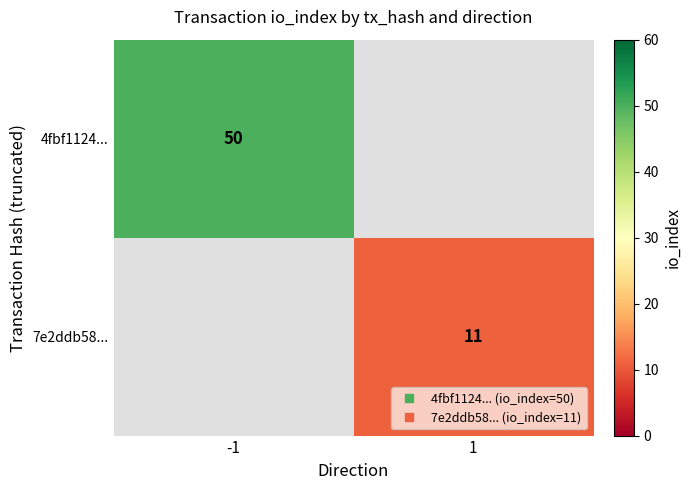

Count the number of data series in this chart.

2